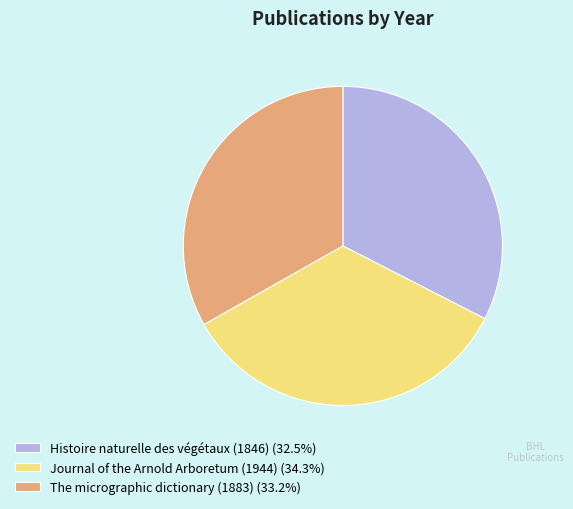

Is the sum of Histoire naturelle des végétaux (1846) (32.5%) and Journal of the Arnold Arboretum (1944) (34.3%) greater than half?

Yes